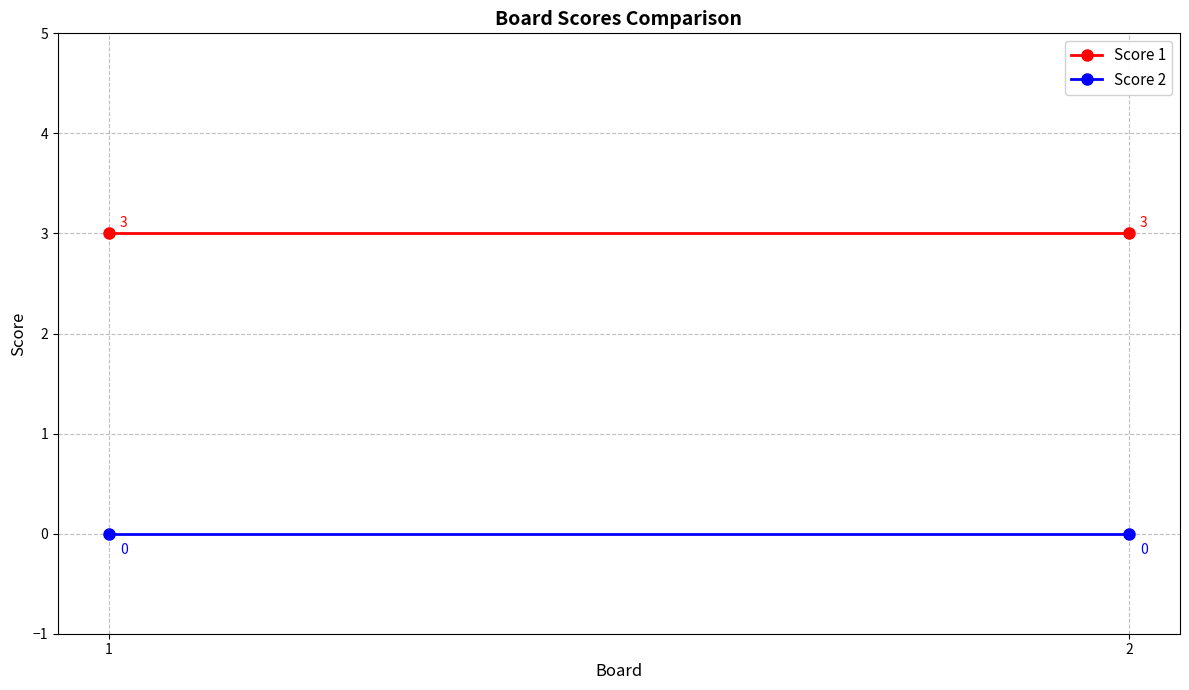

What value does the Score 1 series have at 1?

3